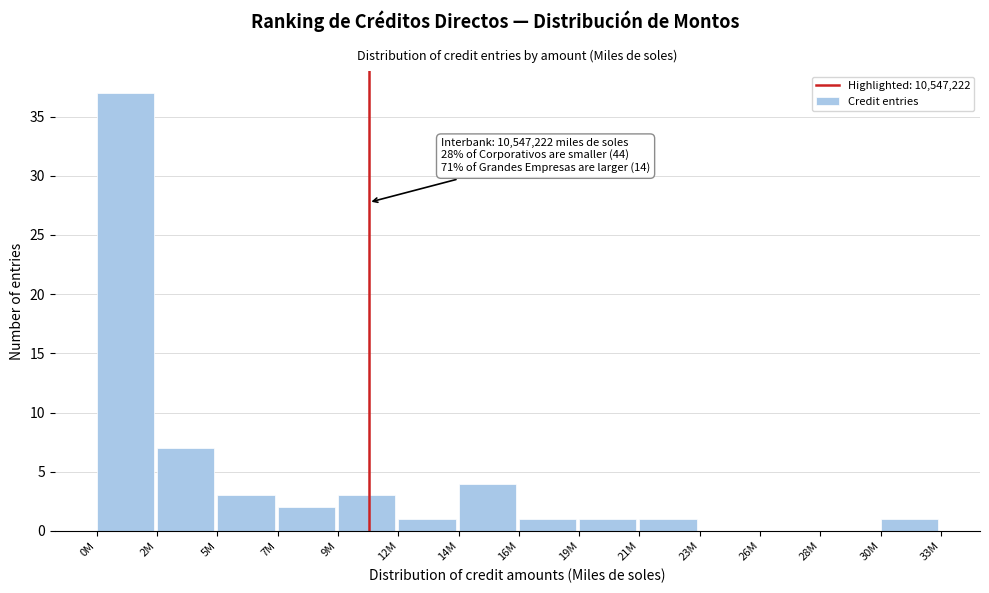

Reading right to left, what are all the values shown in this chart?

30M=1	28M=0	26M=0	23M=0	21M=1	19M=1	16M=1	14M=4	12M=1	9M=3	7M=2	5M=3	2M=7	0M=37